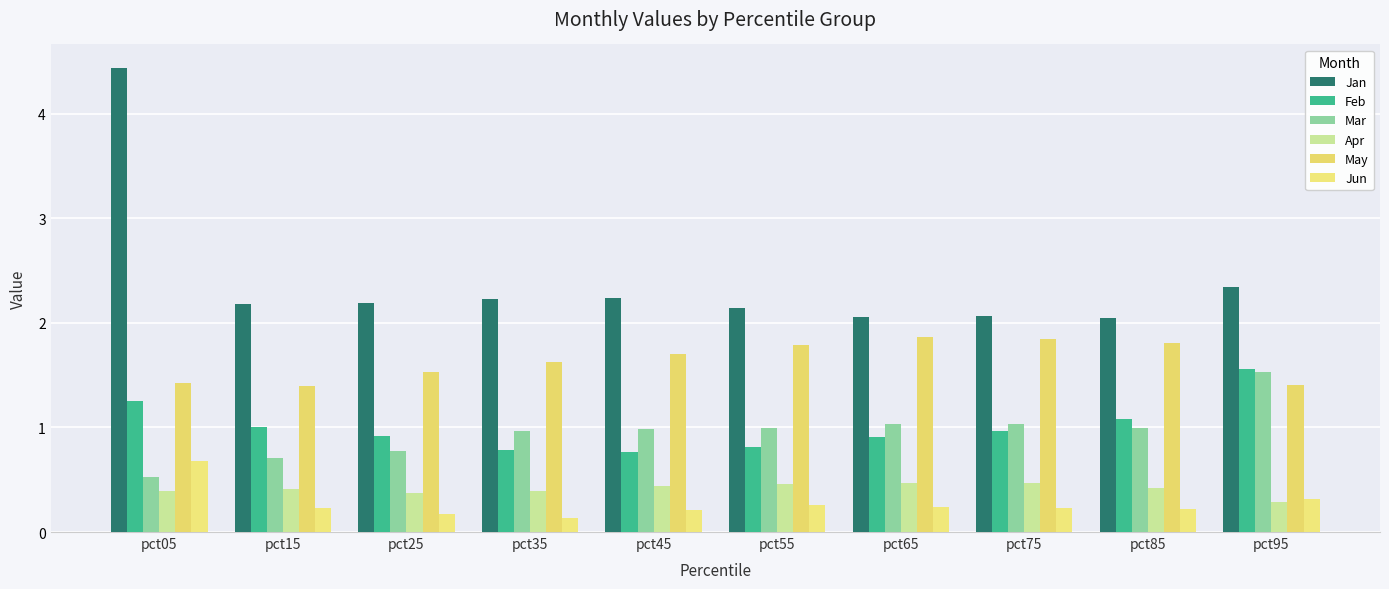

At which label does Feb reach its minimum?

pct45